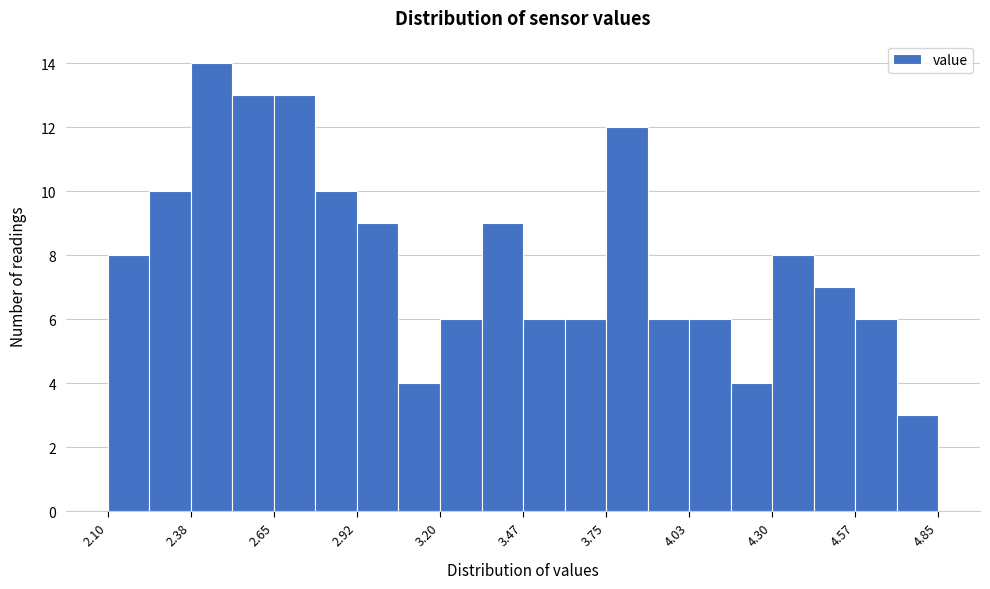

Around what value on the x-axis is the tallest bar? Give the approximate position of its centre, as read against the axis.

2.45